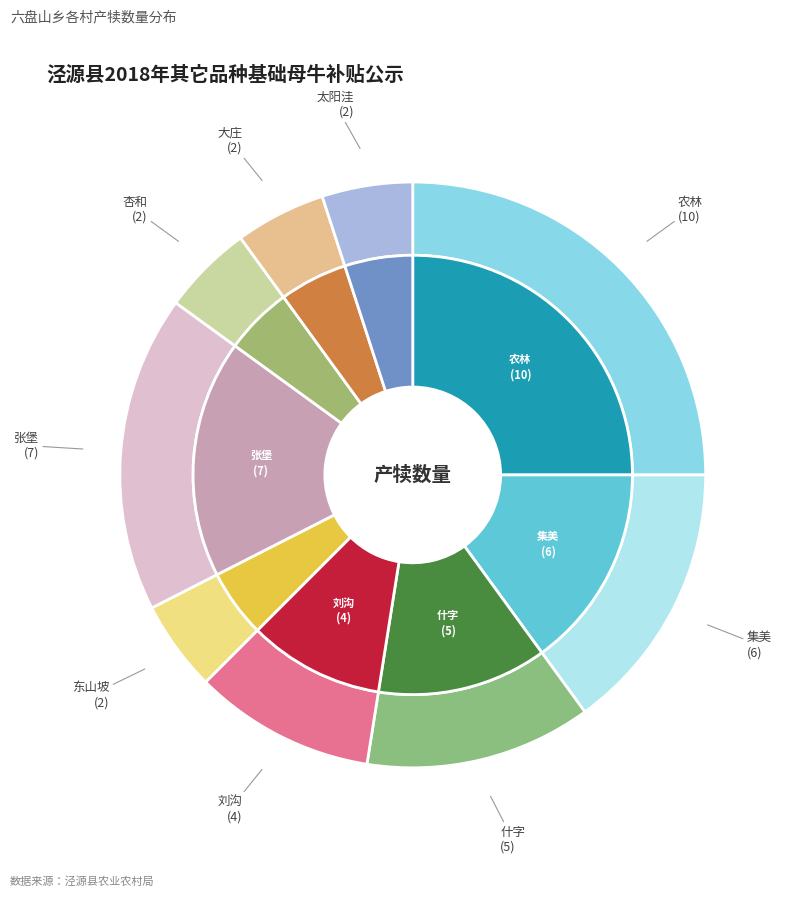

How many slices are in this pie chart?

9